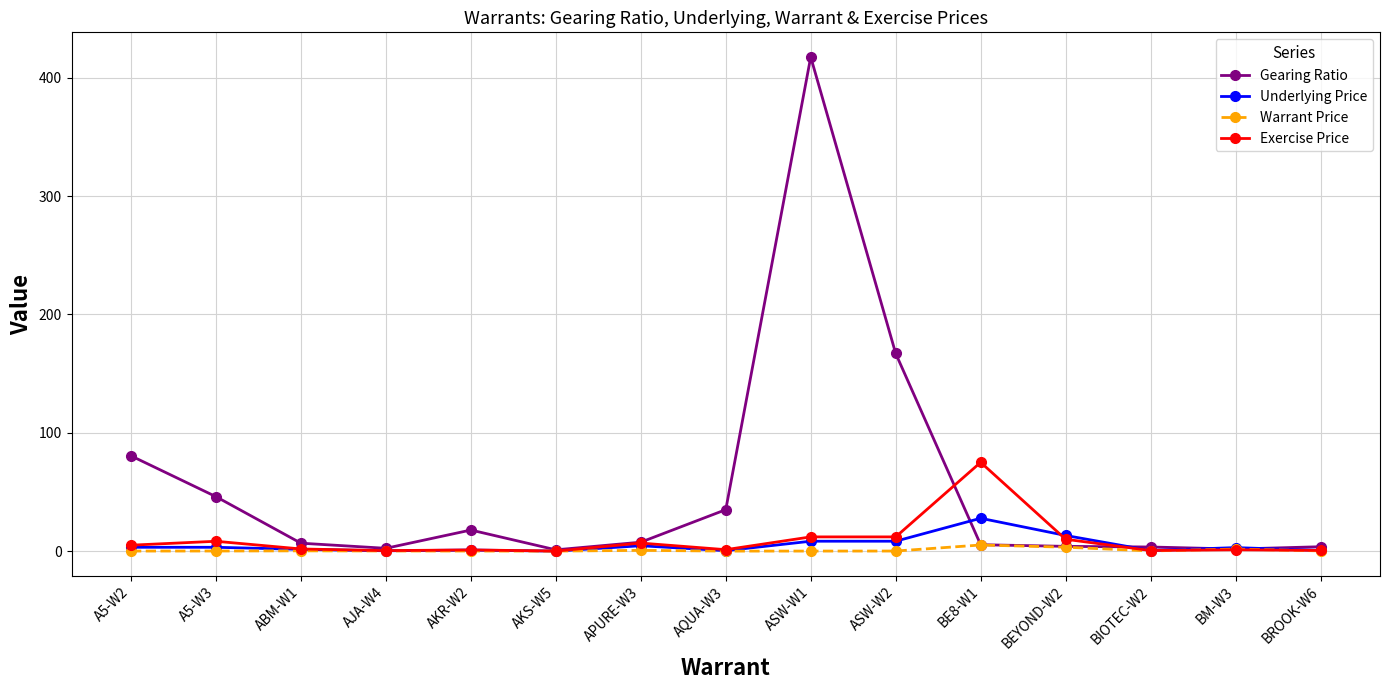

Count the number of data series in this chart.

4